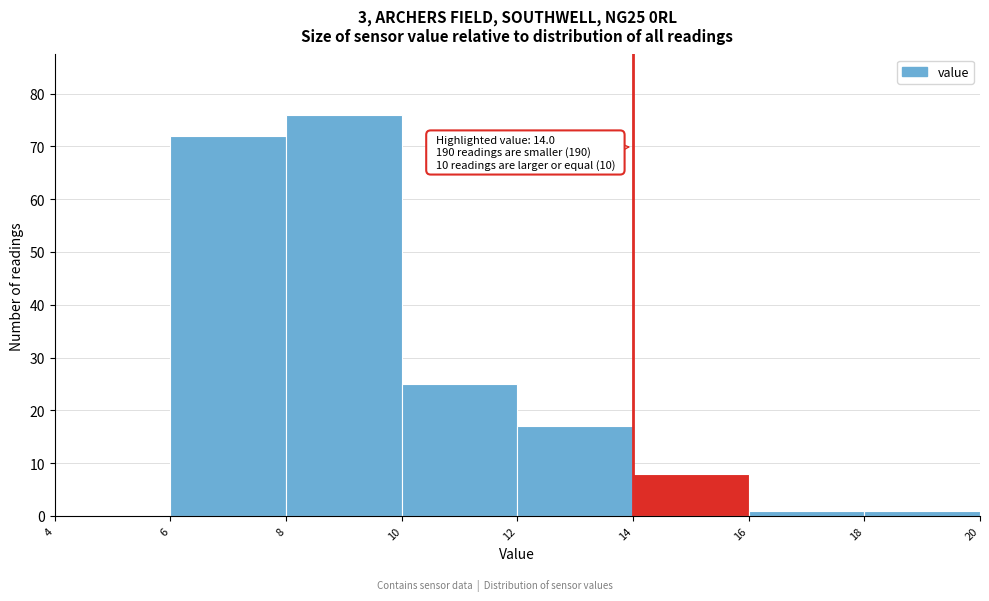

Which range on the x-axis has the tallest bar?

8 to 10